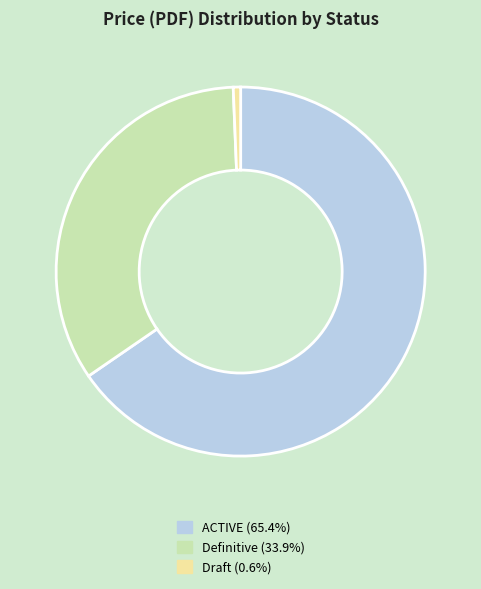

Is there a majority slice in this chart?

Yes